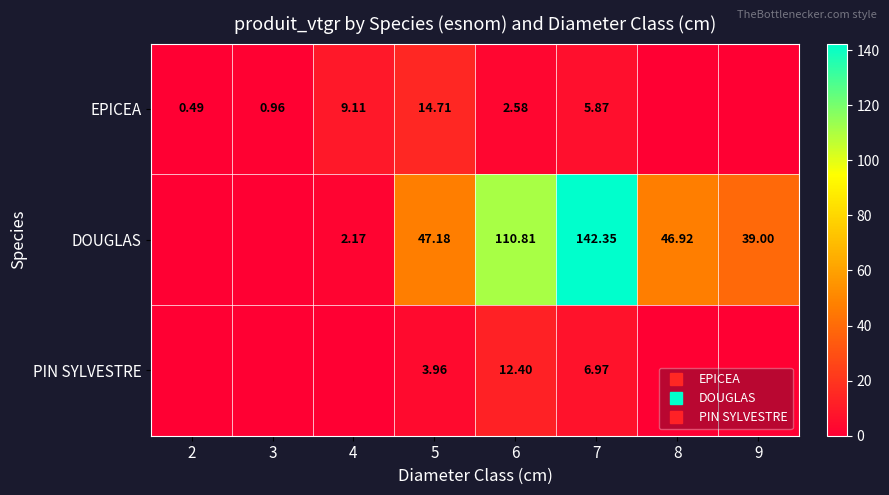

How many data points in EPICEA are less than 2?

4